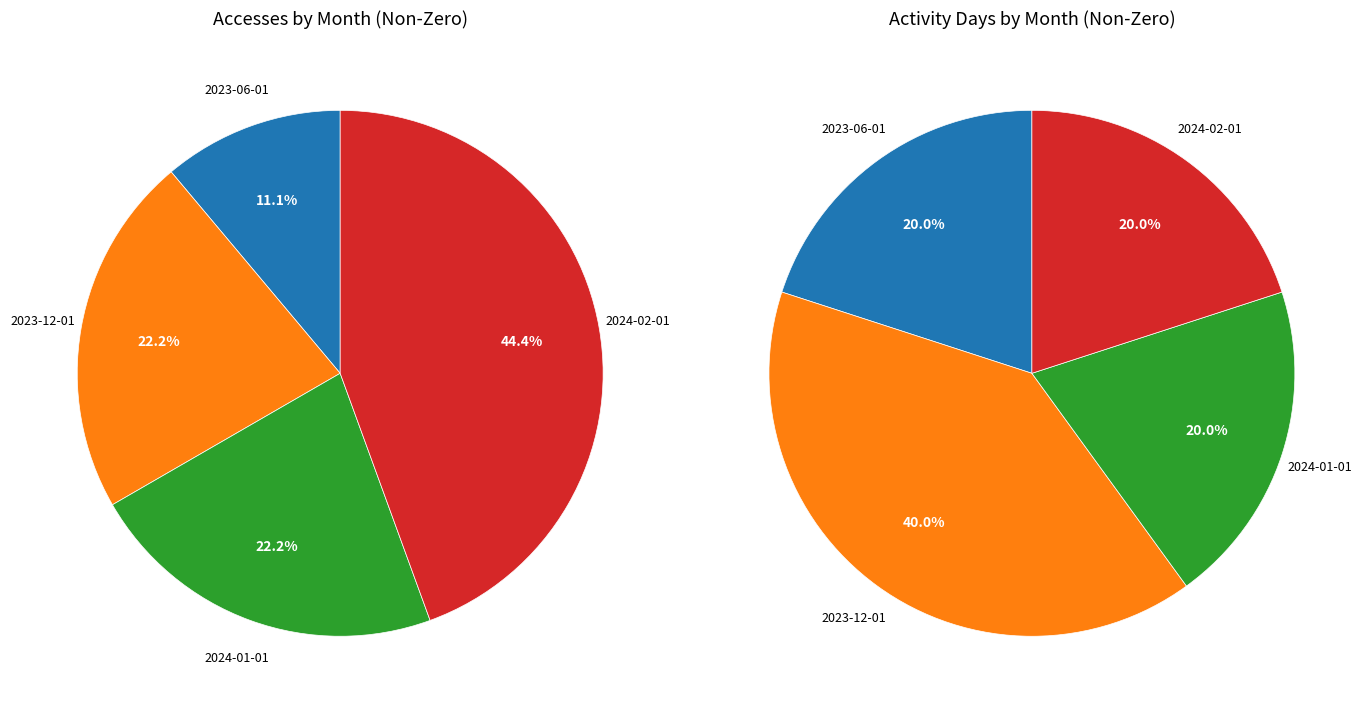

Between 2023-12-01 and 2024-02-01, which is larger?

2024-02-01